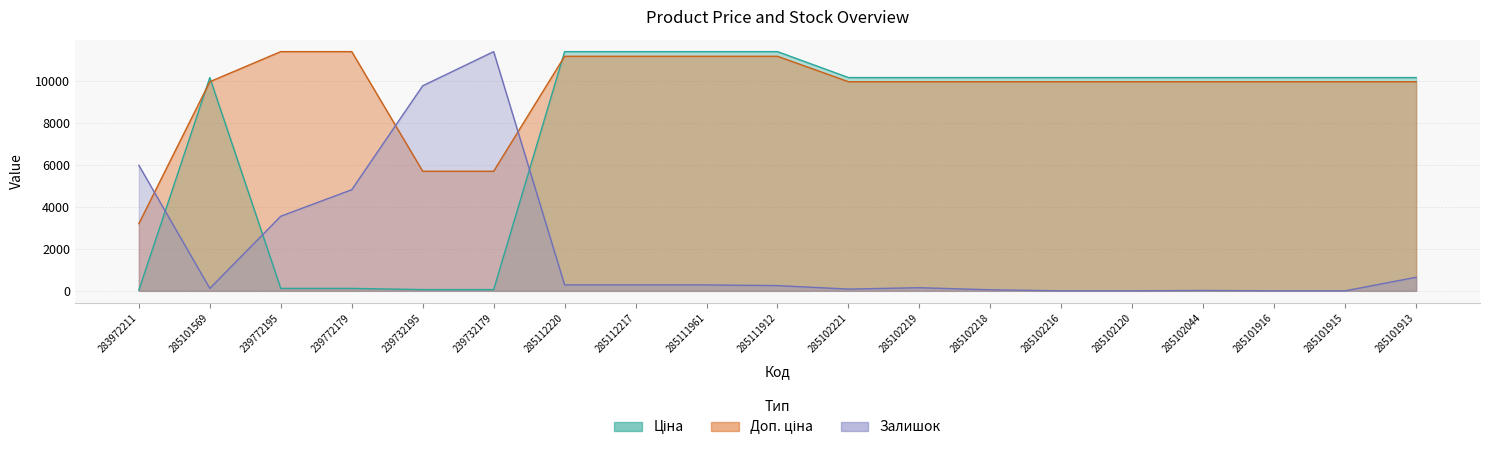

Is it true that Ціна equals 11410.0 at 285111912?

True